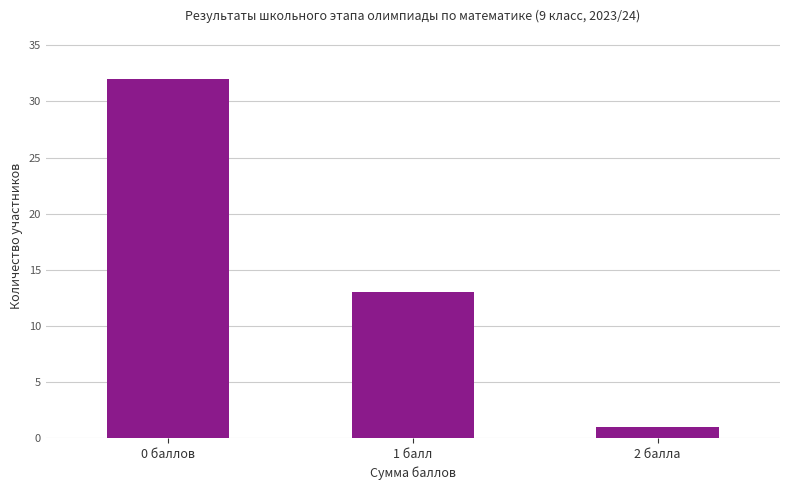

What is the sum of all values?

46